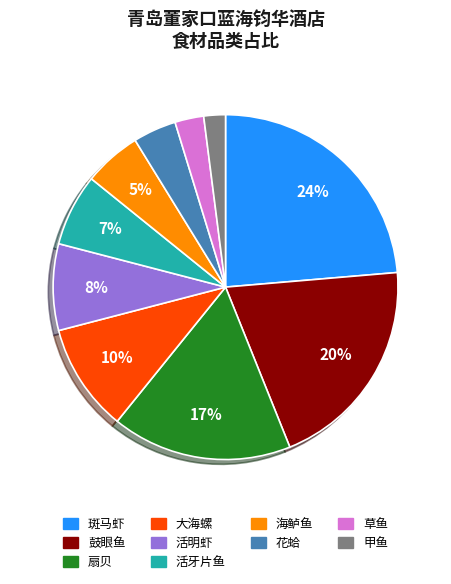

Rank the categories by value from highest to lowest.

斑马虾, 鼓眼鱼, 扇贝, 大海螺, 活明虾, 活牙片鱼, 海鲈鱼, 花蛤, 草鱼, 甲鱼